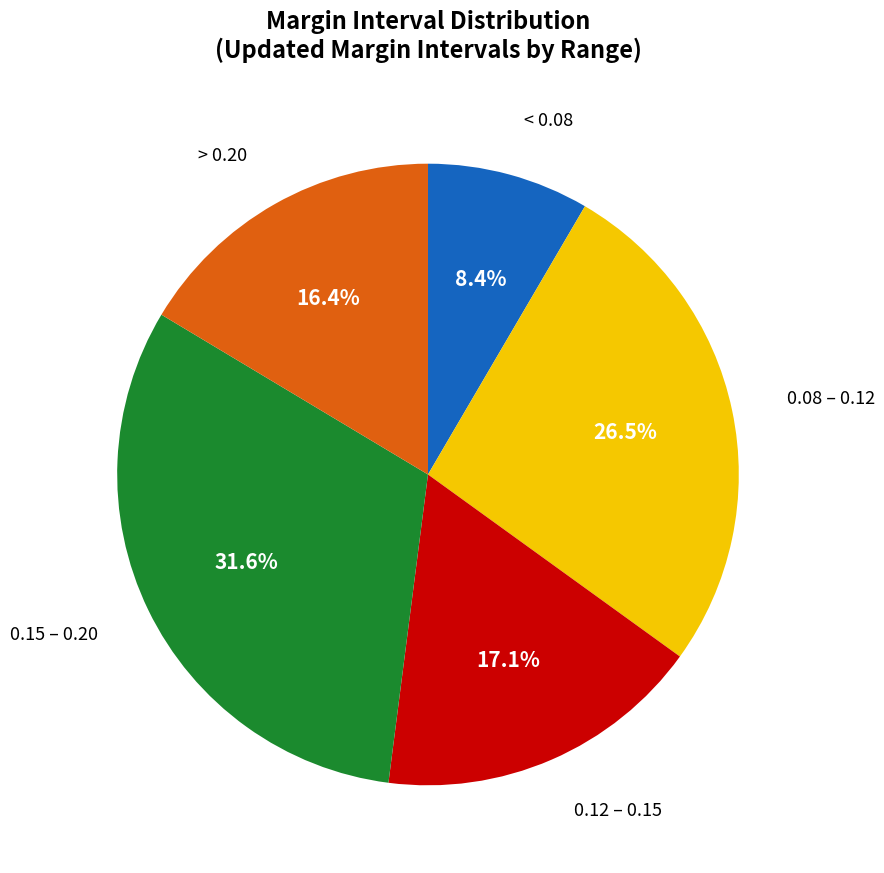

Is there a majority slice in this chart?

No